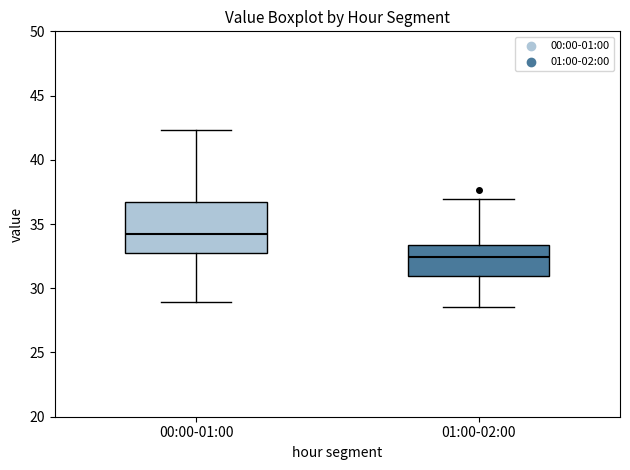

Where is the lower edge of the box for 00:00-01:00 on the y-axis? The values are not printed on the chart, so give them approximately, as read against the axis.

32.5